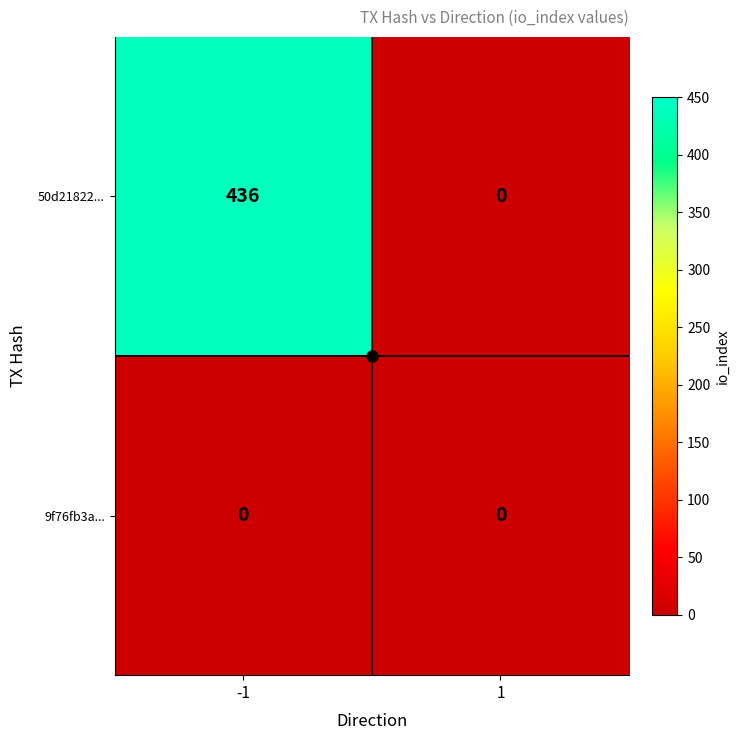

Is it true that 9f76fb3a... equals 0 at 1?

True